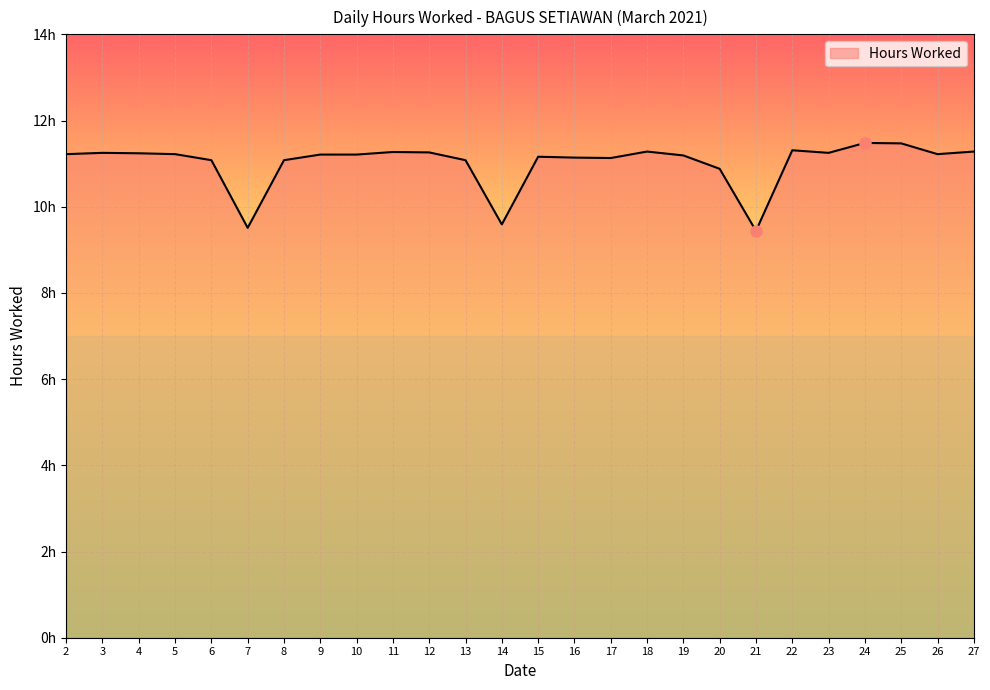

Is this an area chart (filled region under the line)?

Yes